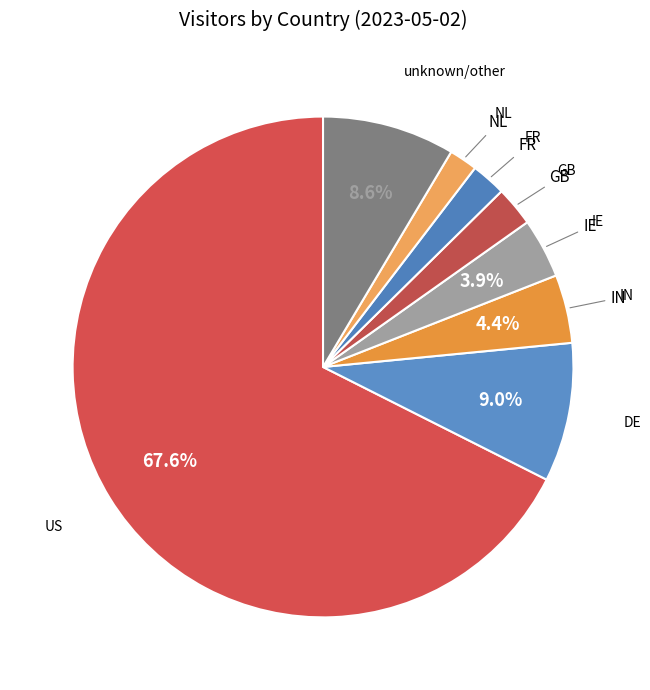

Count the number of slices in the pie.

8